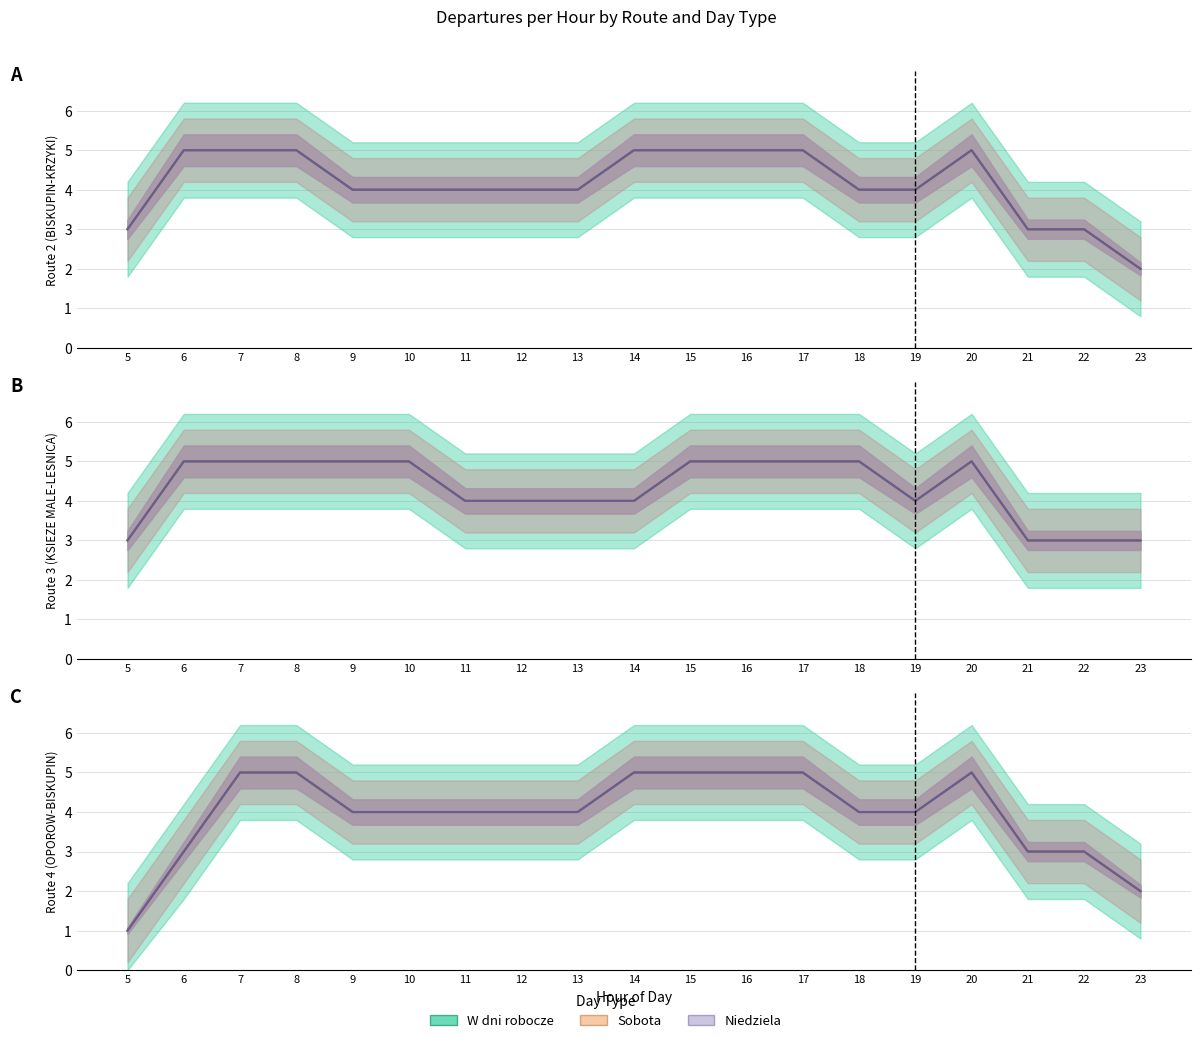

How many interior local peaks does the Sobota series have?

1